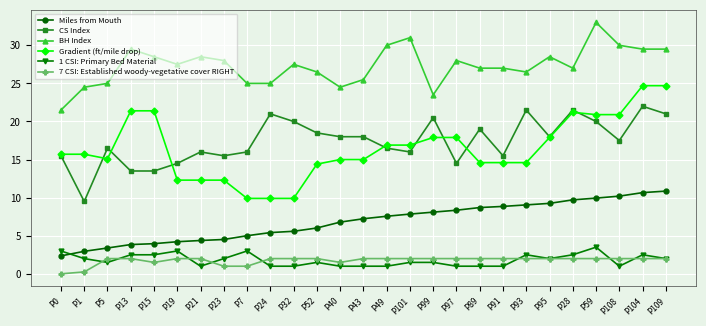

What is the difference between the highest and lowest values at P43?

24.5